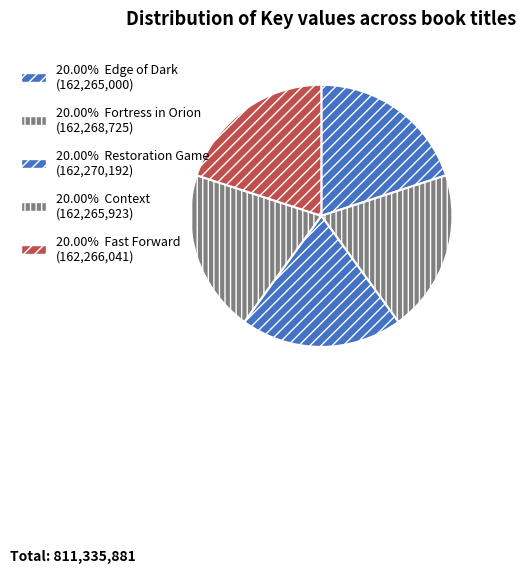

Does any single category account for the majority?

No